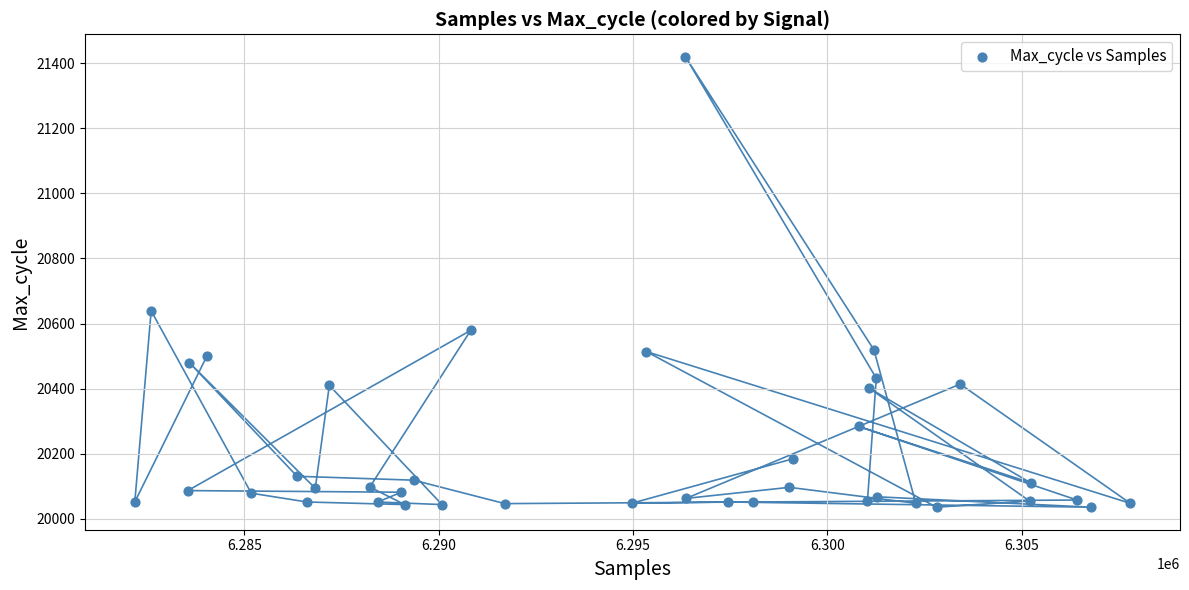

What Y value in the scatter plot is closest to 20727?

20639